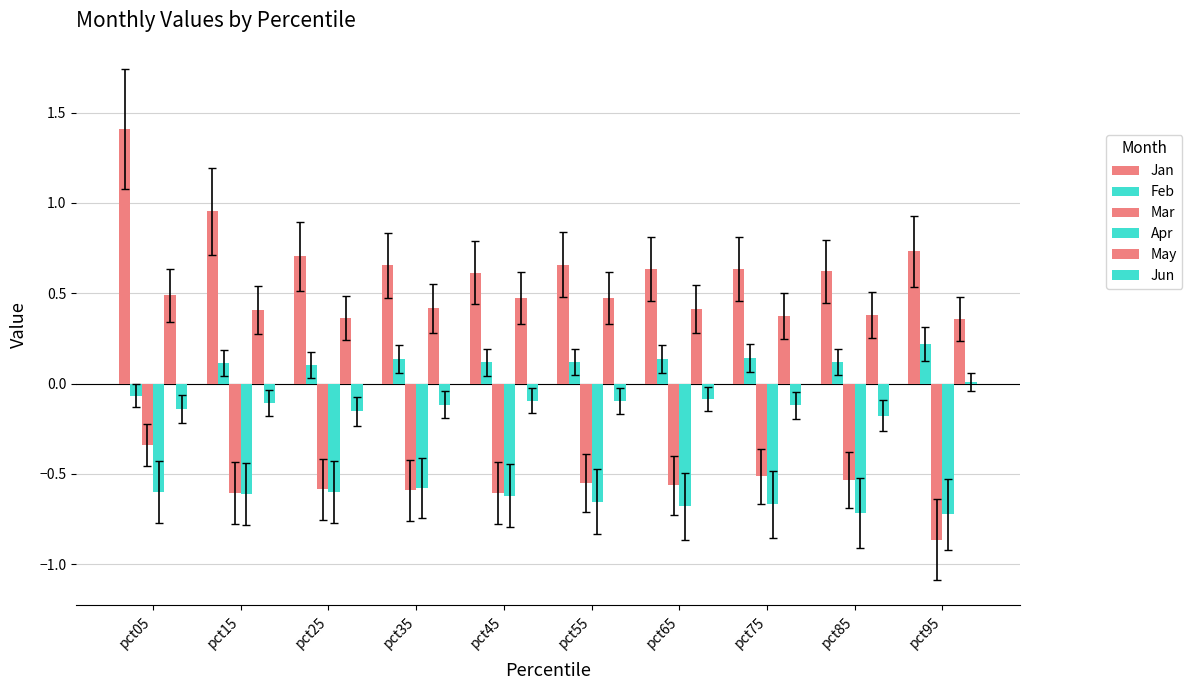

Are the bars grouped side by side (vs. stacked)?

Yes